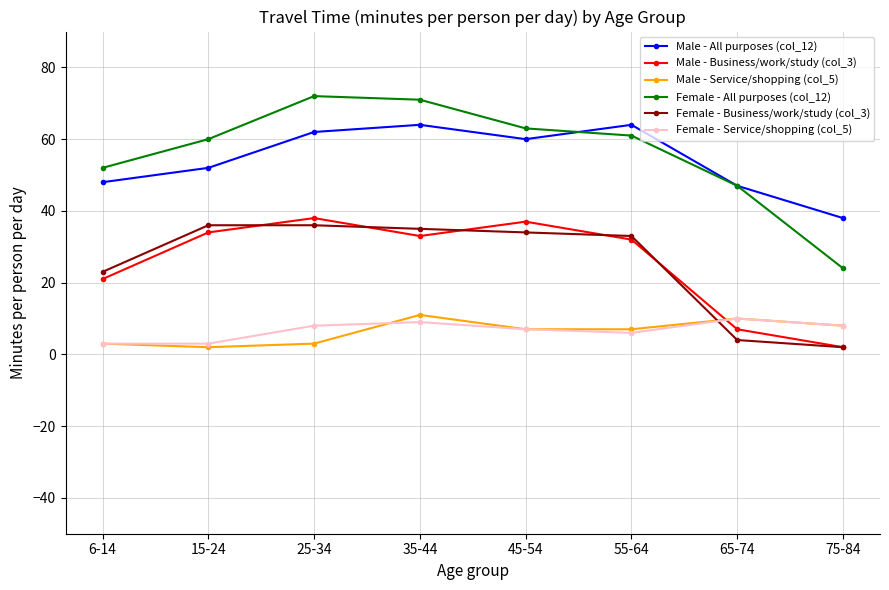

Which series has the widest spread of values?

Female - All purposes (col_12)